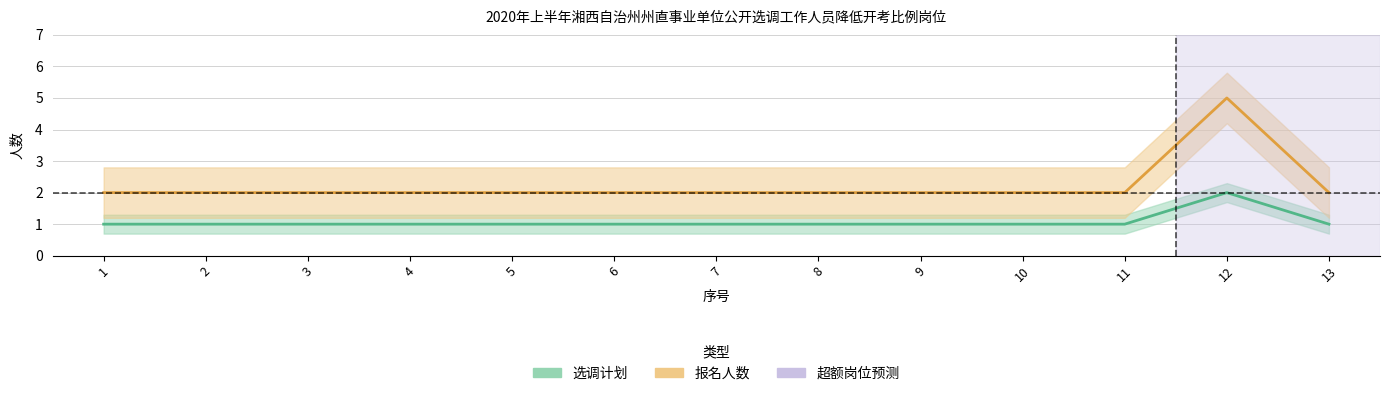

List the series in order of their peak value, lowest first.

选调计划, 报名人数